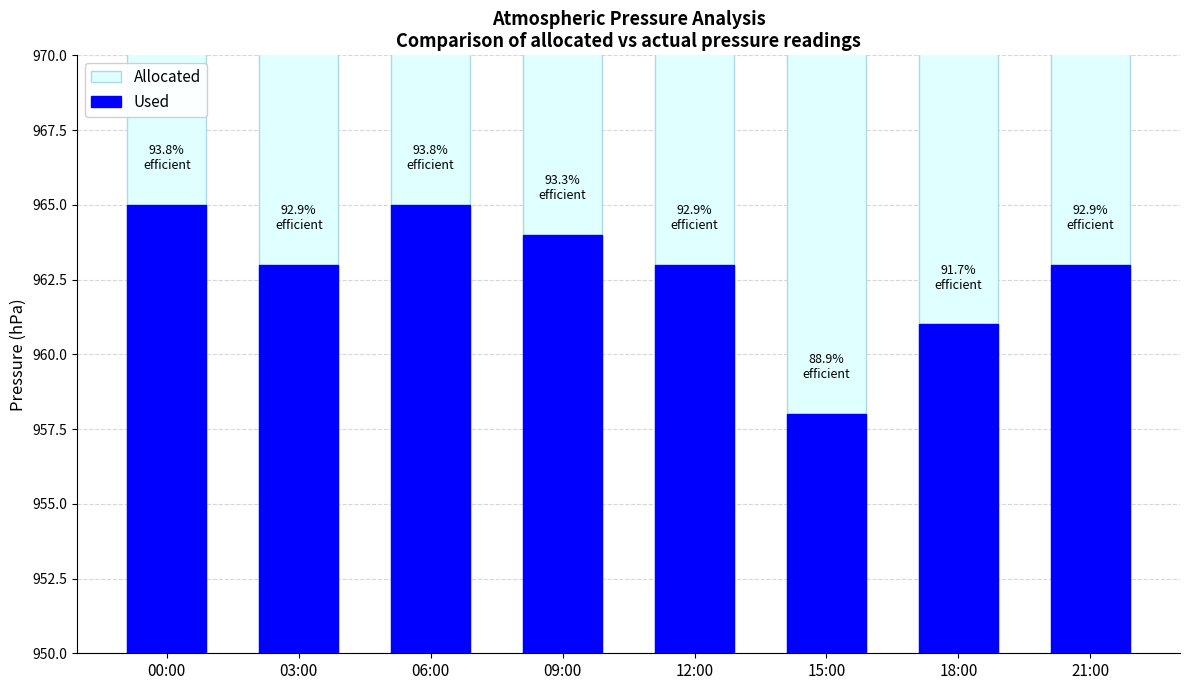

At which category does the chart reach its peak across all series?

00:00